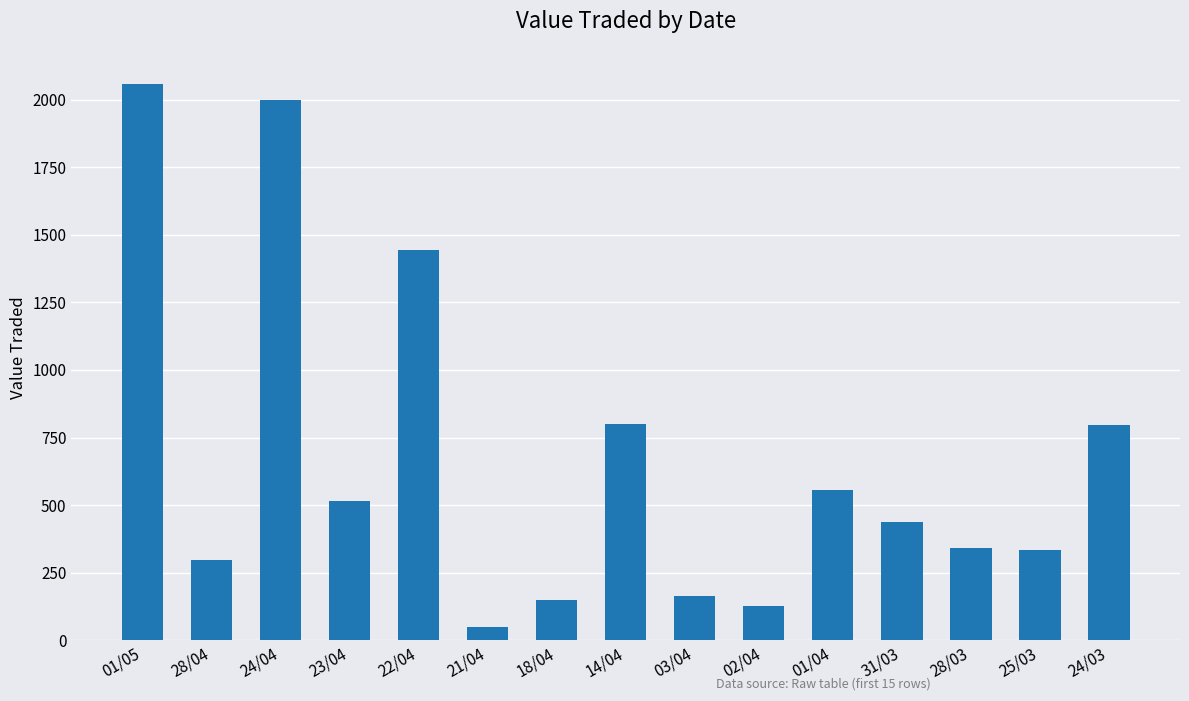

What is the value of the 11th bar from the left?

556